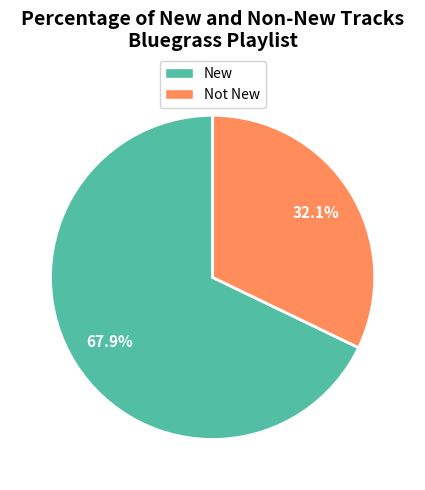

Is there any slice that represents more than half of the pie?

Yes